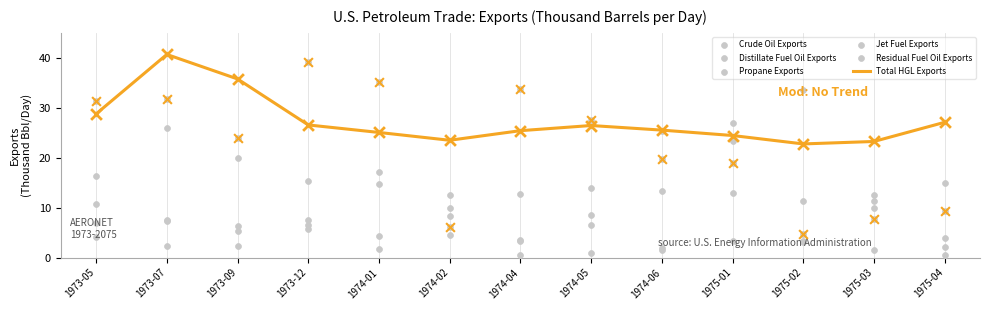

Is the value of Distillate Fuel Oil Exports at 1975-02 greater than the value of Residual Fuel Oil Exports at 1975-03?

No